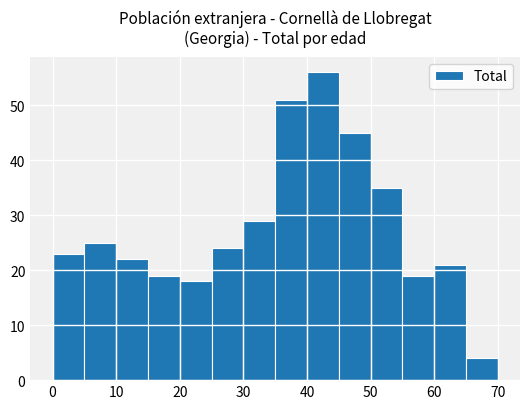

Which range on the x-axis has the tallest bar?

40 to 45